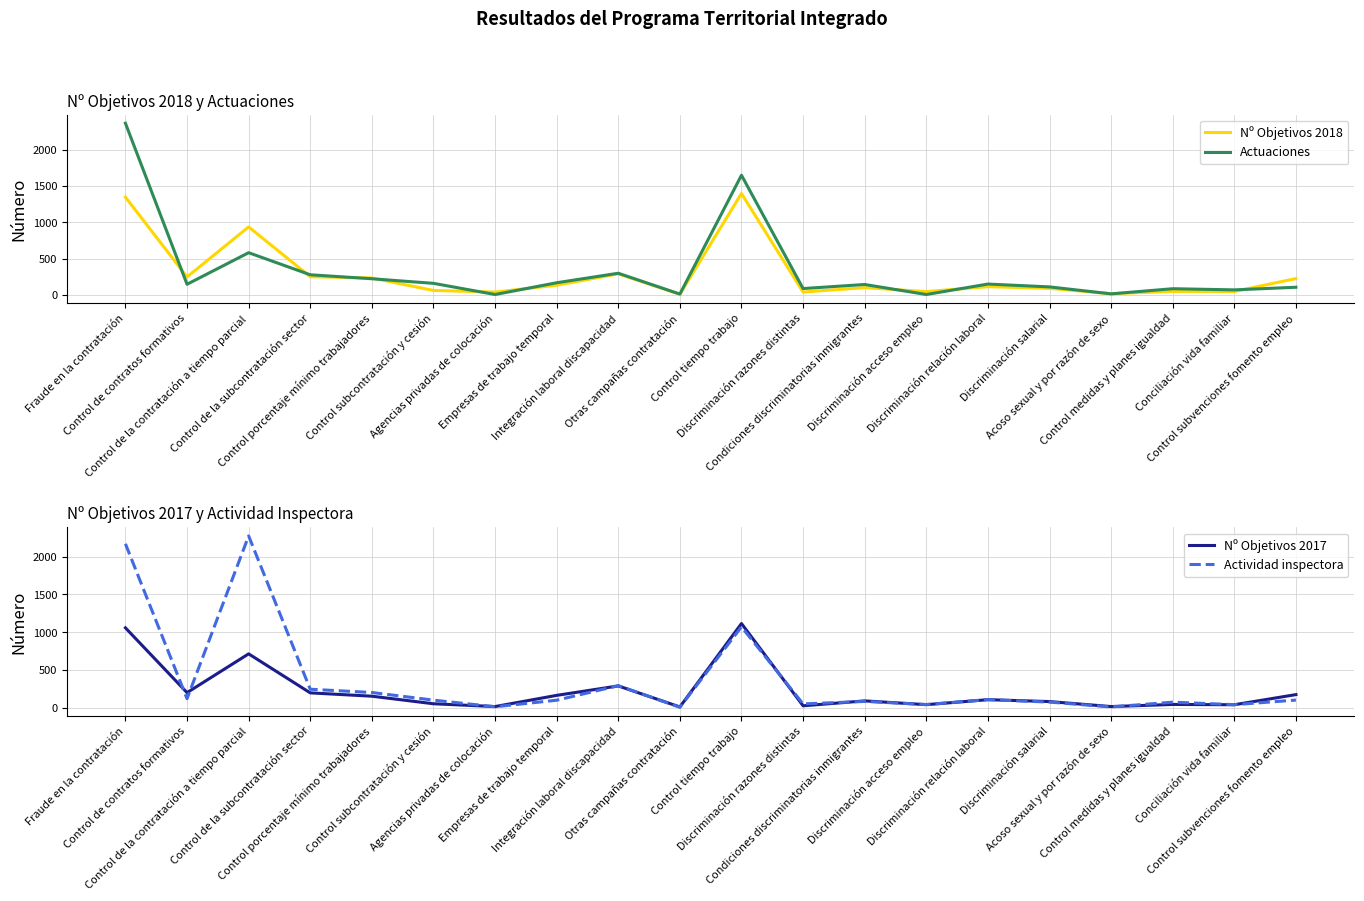

What is the difference between the second highest and second lowest values in the Actuaciones series?

1643